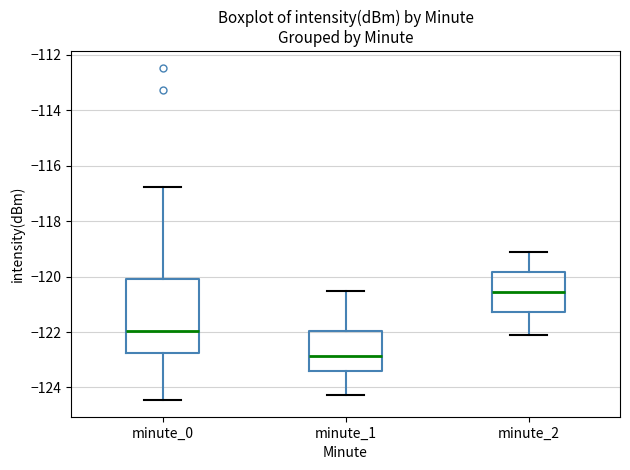

Where does the lower whisker of the box for minute_1 end on the y-axis? The values are not printed on the chart, so give them approximately, as read against the axis.

-124.2